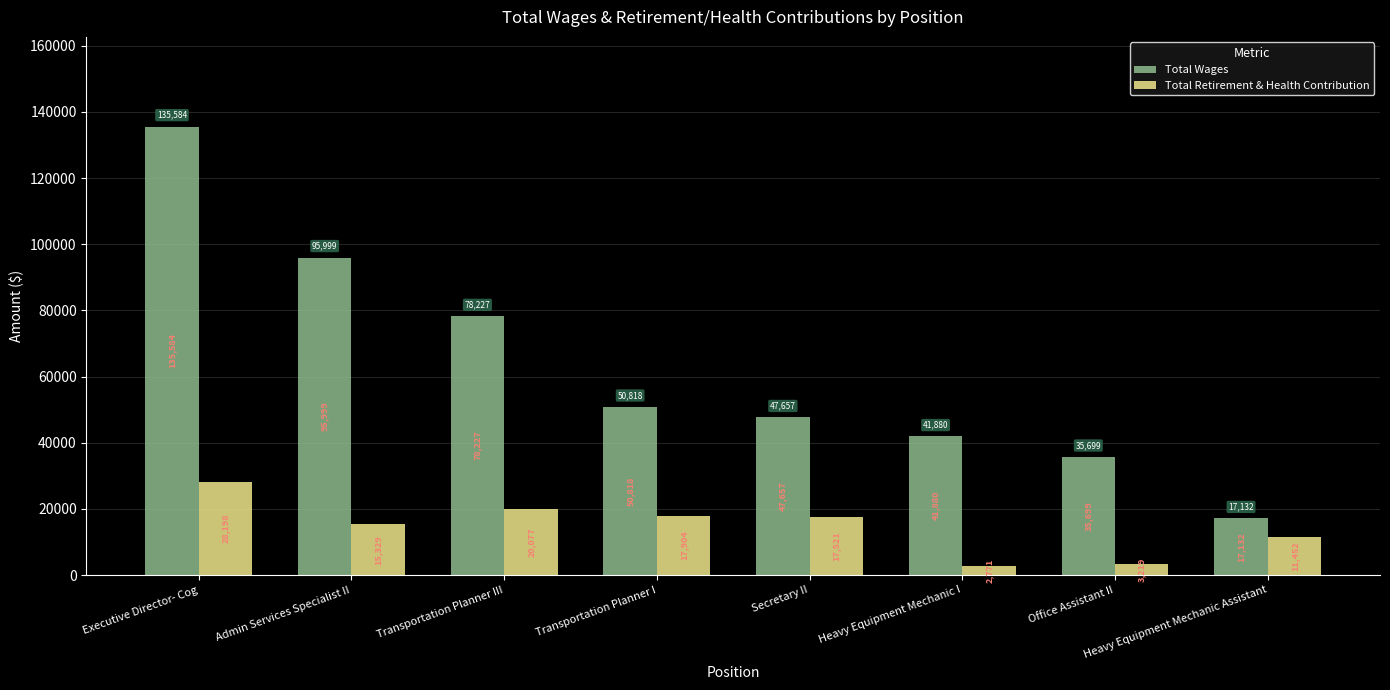

List the series in order of their peak value, highest first.

Total Wages, Total Retirement & Health Contribution